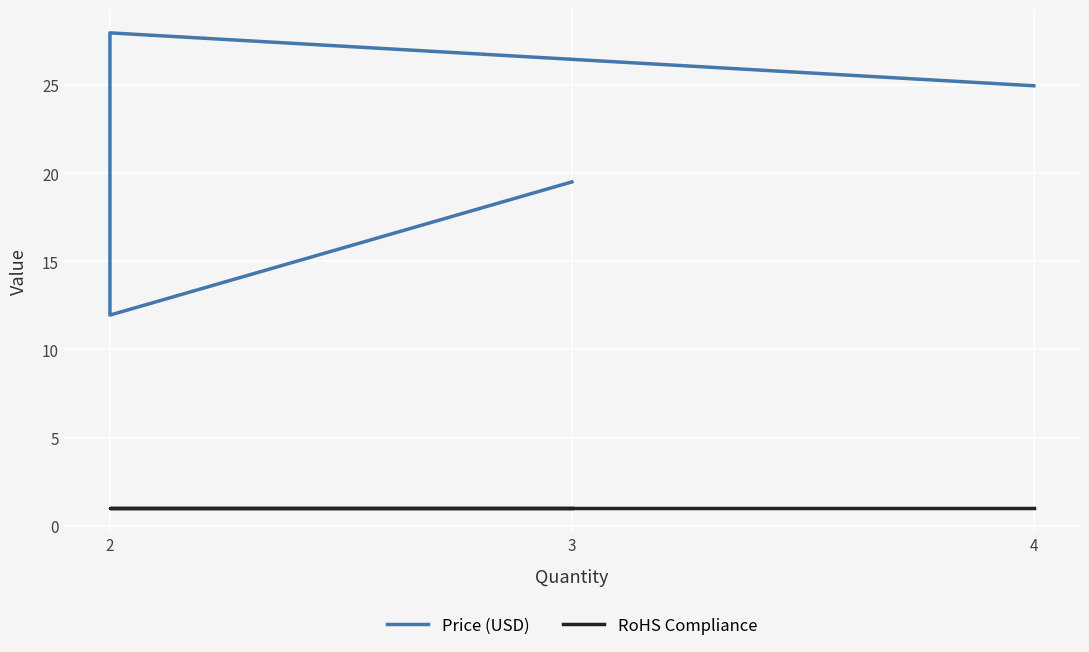

Reading left to right, list all the values displayed in this chart.

Price (USD): 24.9	27.9	11.9	19.5
RoHS Compliance: 1.0	1.0	1.0	1.0